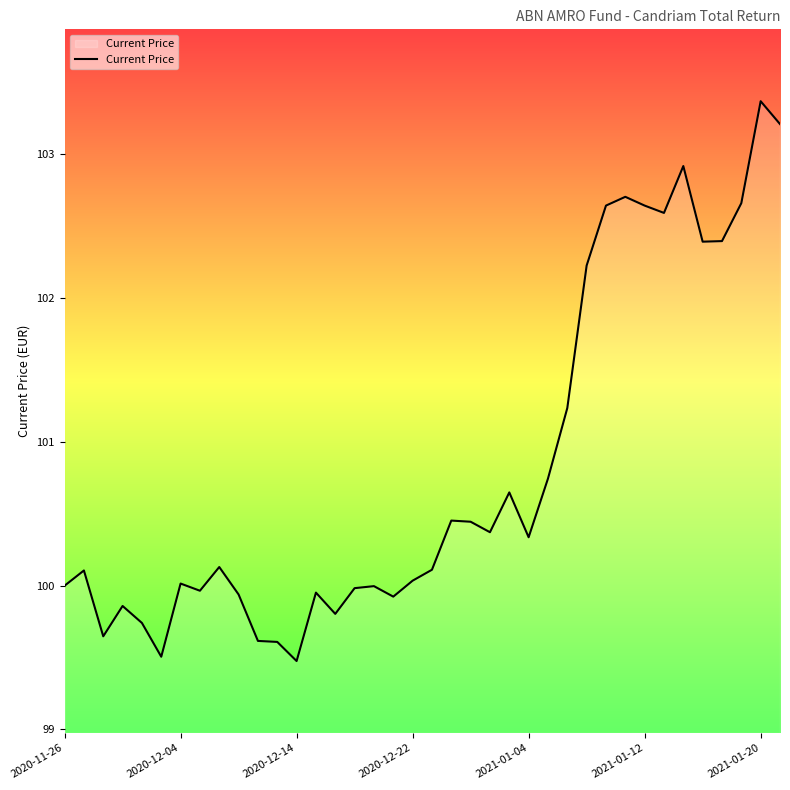

What is the difference between the maximum and minimum values?

3.9